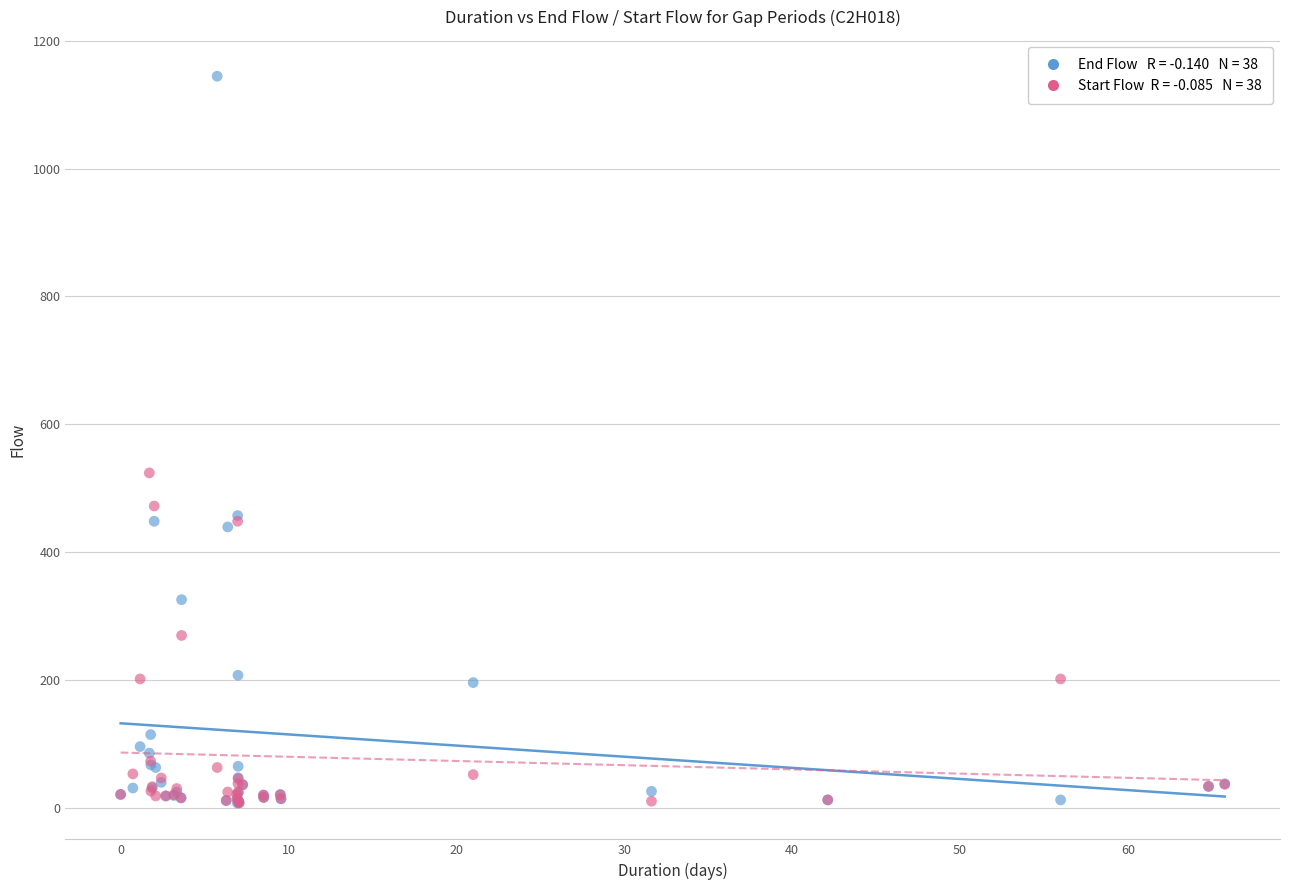

Across all series, what Y value is closest to 575?

523.8